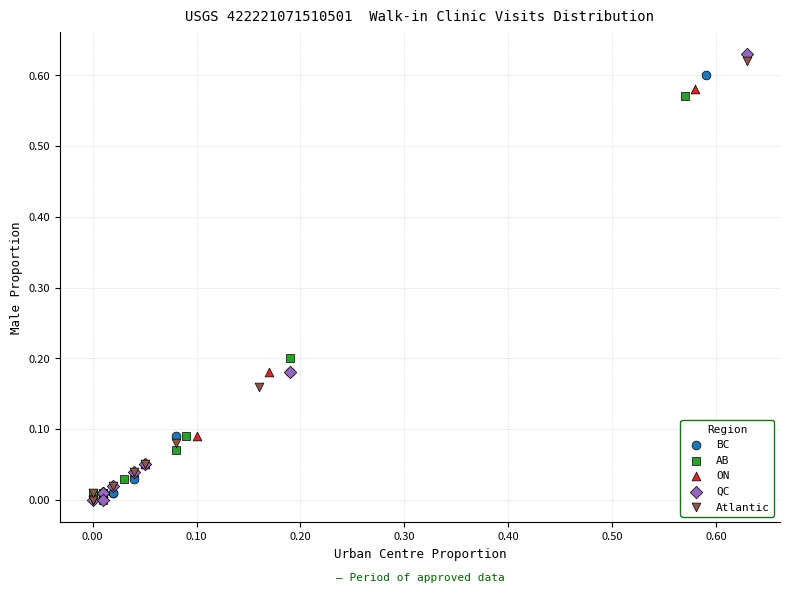

What are all the series names shown in the legend?

BC, AB, ON, QC, Atlantic